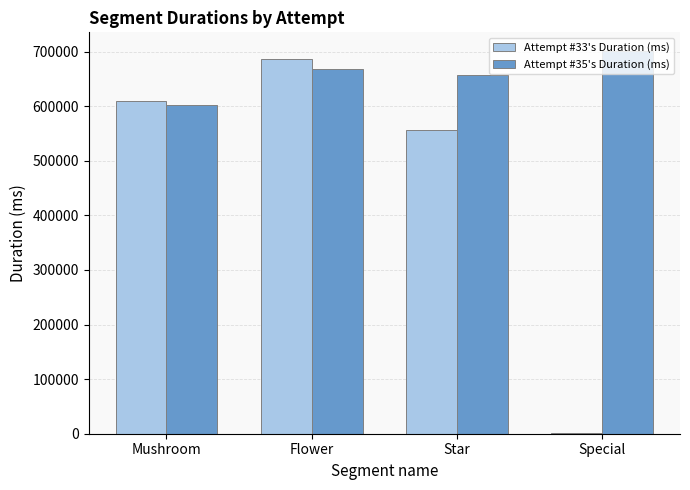

Does the chart contain stacked bars?

No